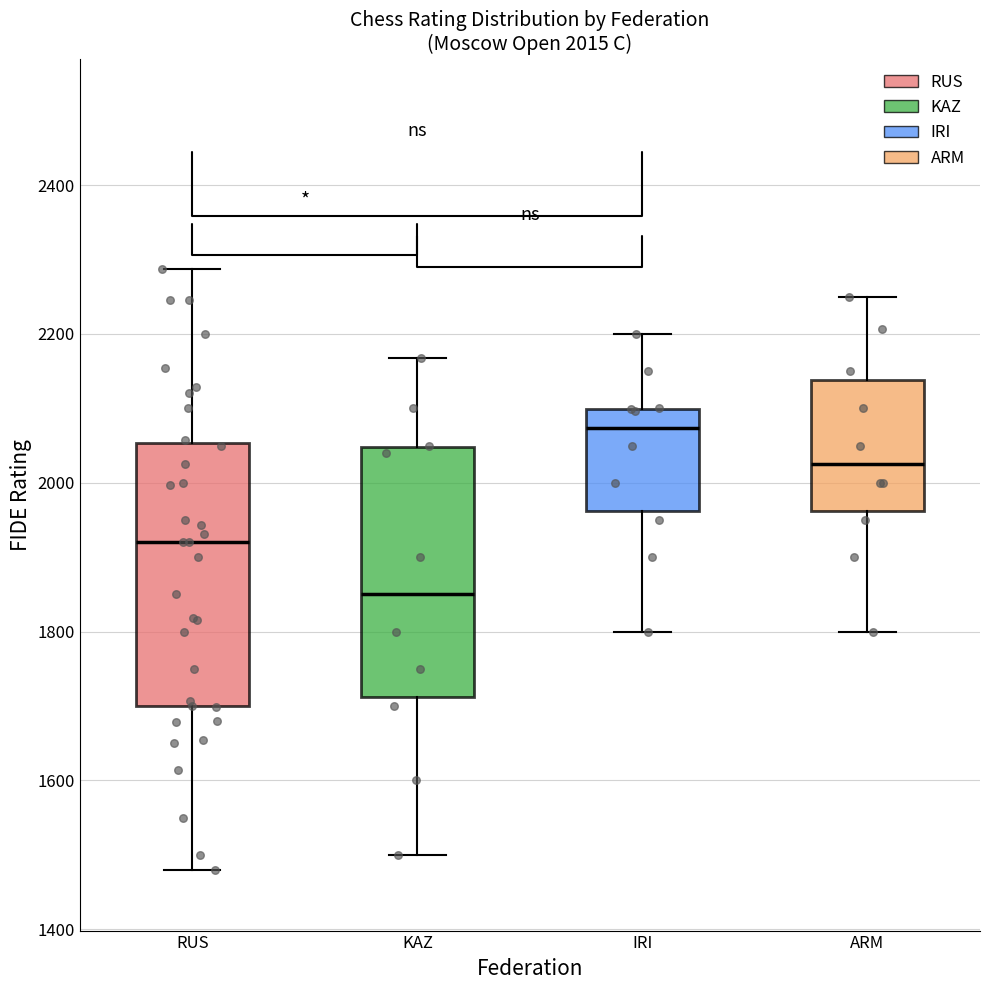

Which box has the lowest median line?

KAZ